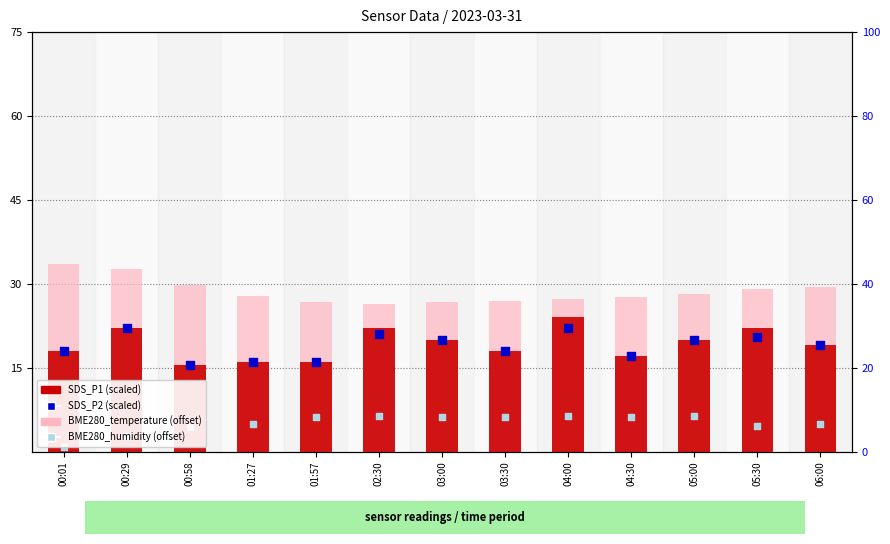

Is the value of SDS_P2 (scaled) at 00:58 greater than the value of SDS_P1 (scaled) at 04:30?

No